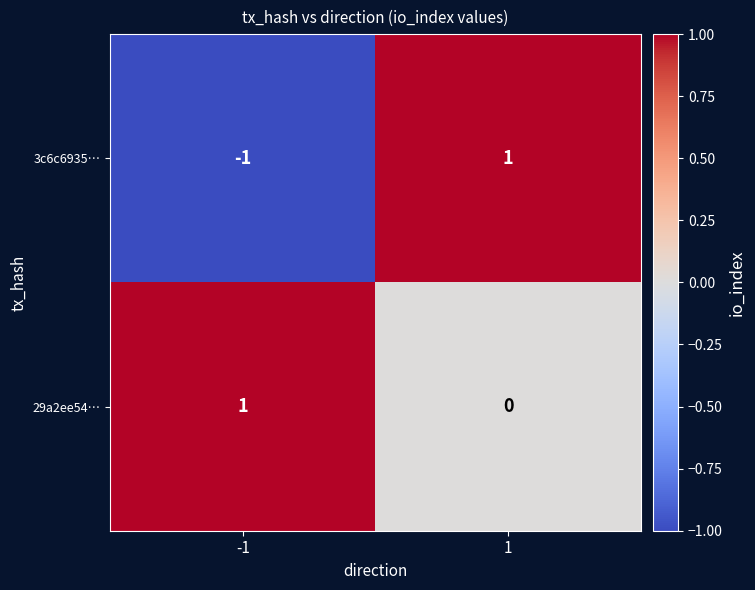

True or false: 3c6c6935… has a value of 1 at 1.

True